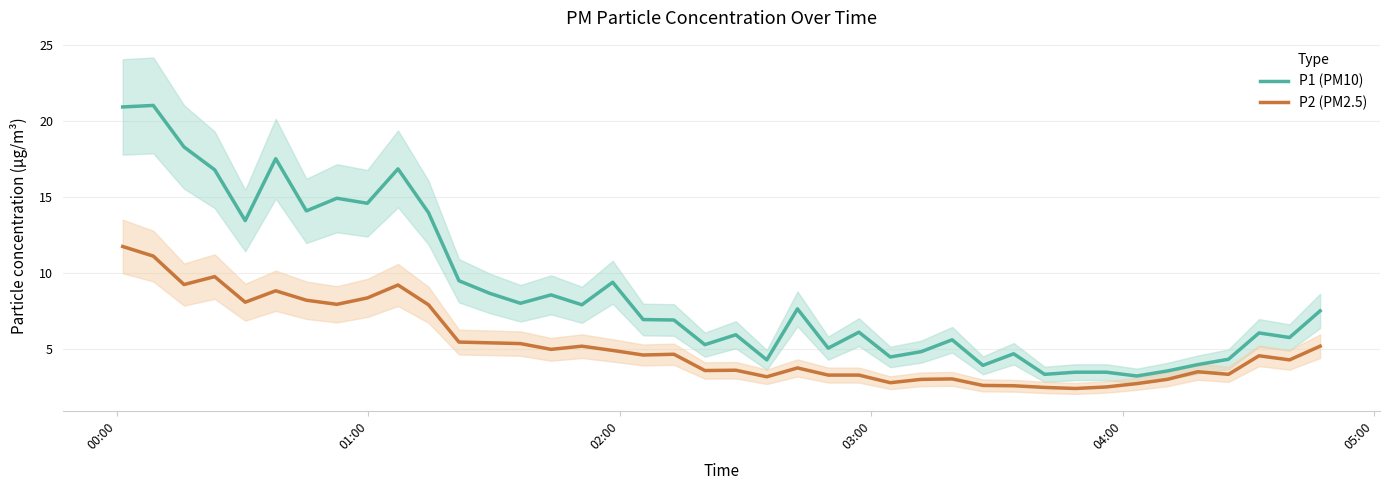

What is the highest value of the P2 (PM2.5) series?

11.7